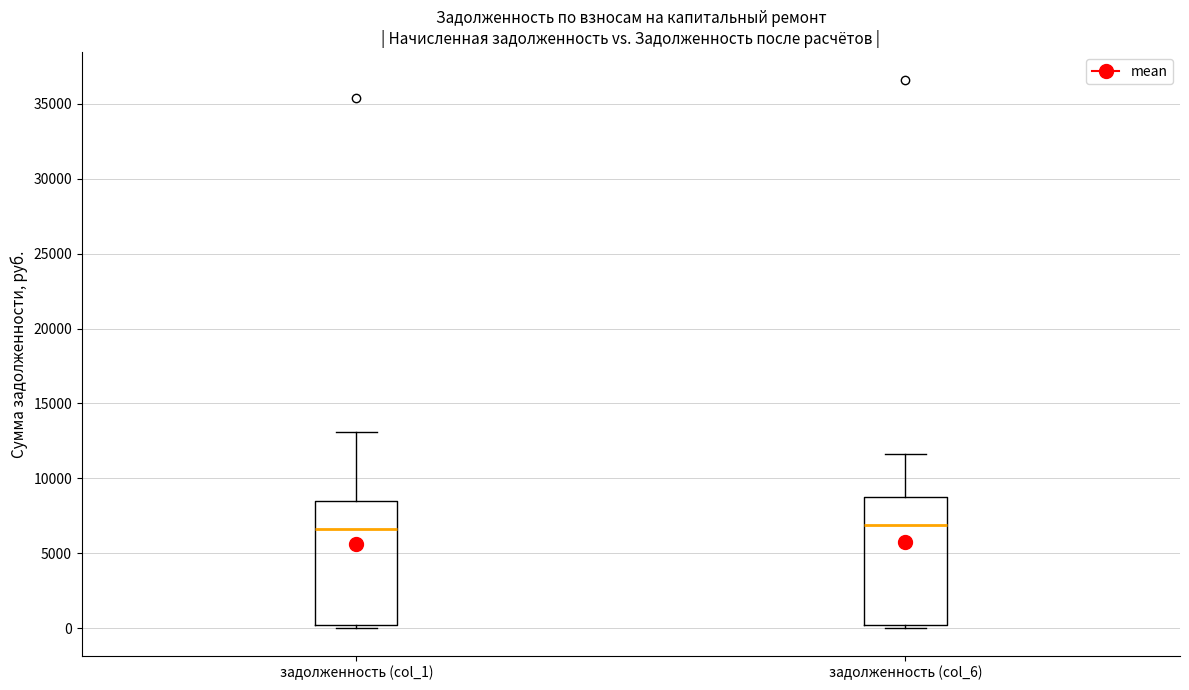

Reading left to right, read every box against the y-axis: the position of its median line, the range the box covers, and the ends of its whiskers. The values are not printed on the chart, so give them approximately, as read against the axis.

задолженность (col_1): median 6500, box 0 to 8500, whiskers 0 (just below the box's lower edge) to 13000
задолженность (col_6): median 7000, box 0 to 9000, whiskers 0 (just below the box's lower edge) to 11500